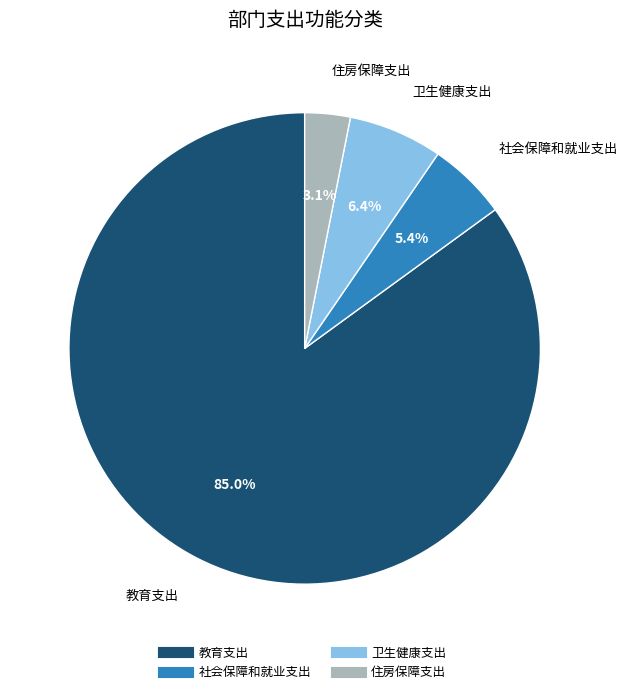

What percentage is the 卫生健康支出 slice, to the nearest percent?

6%